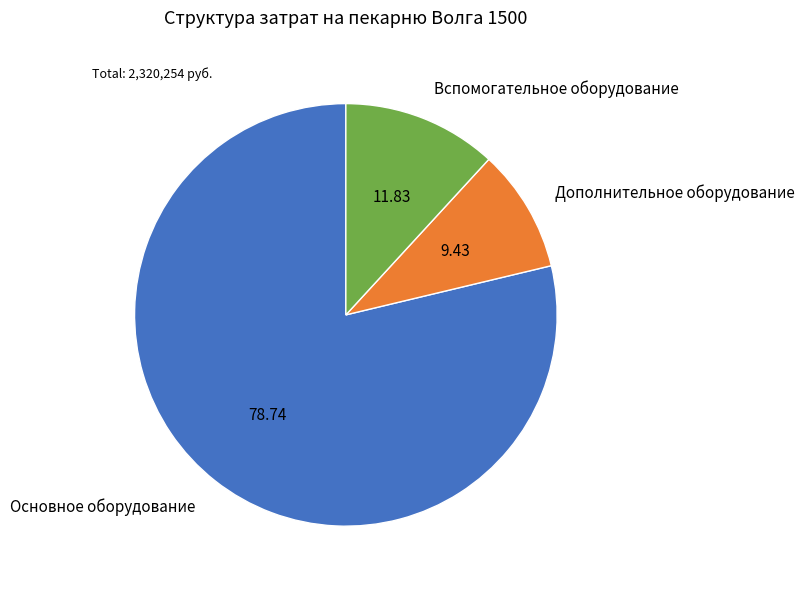

Which slice is the largest?

Основное оборудование